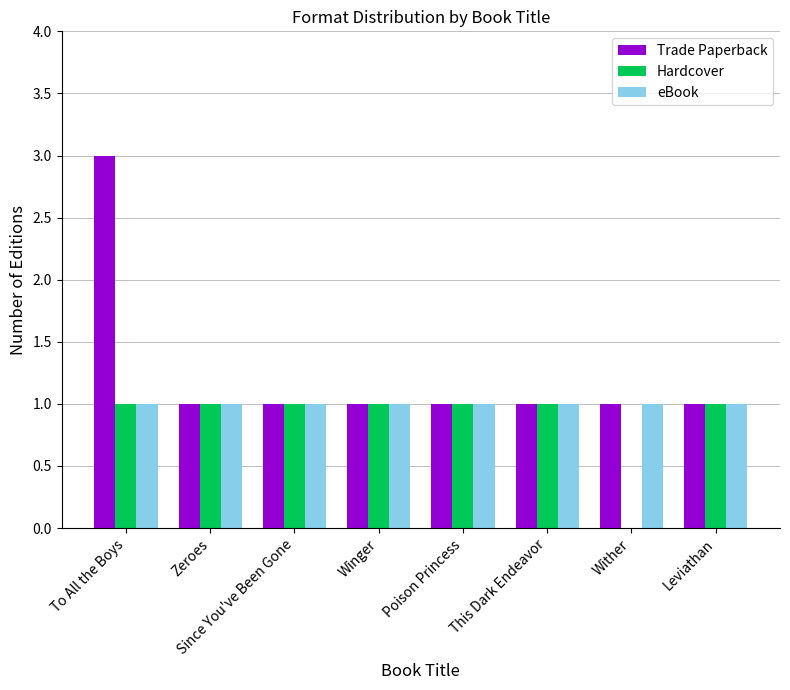

What is the greatest value displayed?

3